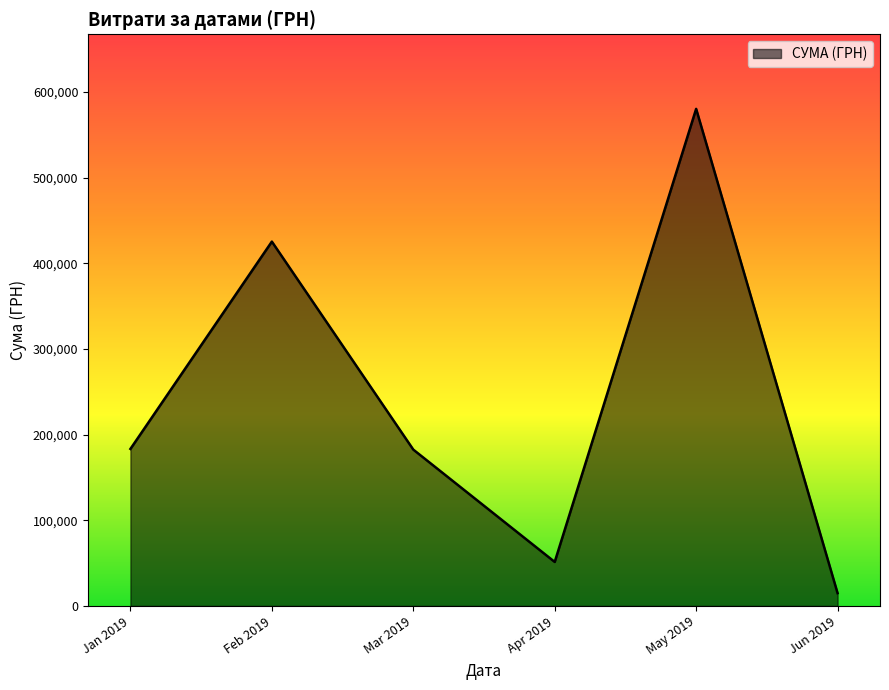

At which label is the value closest to 297676?

Jan 2019